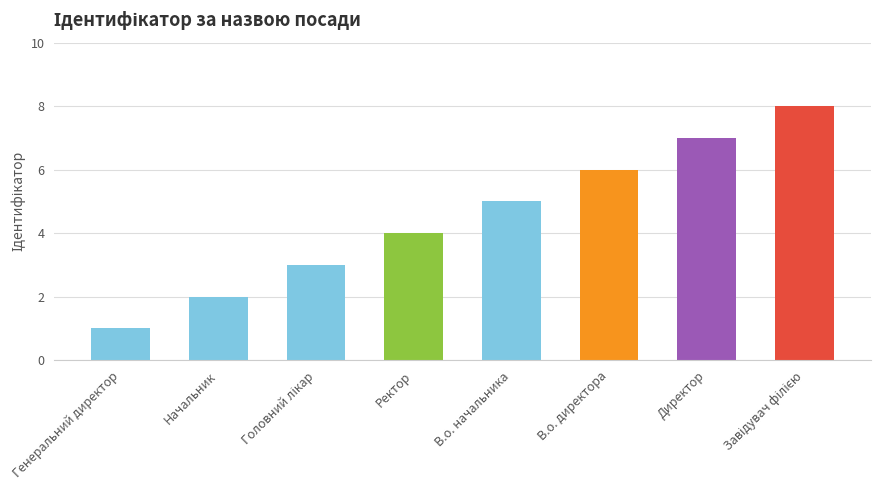

Is it true that the value at Директор is 5?

False